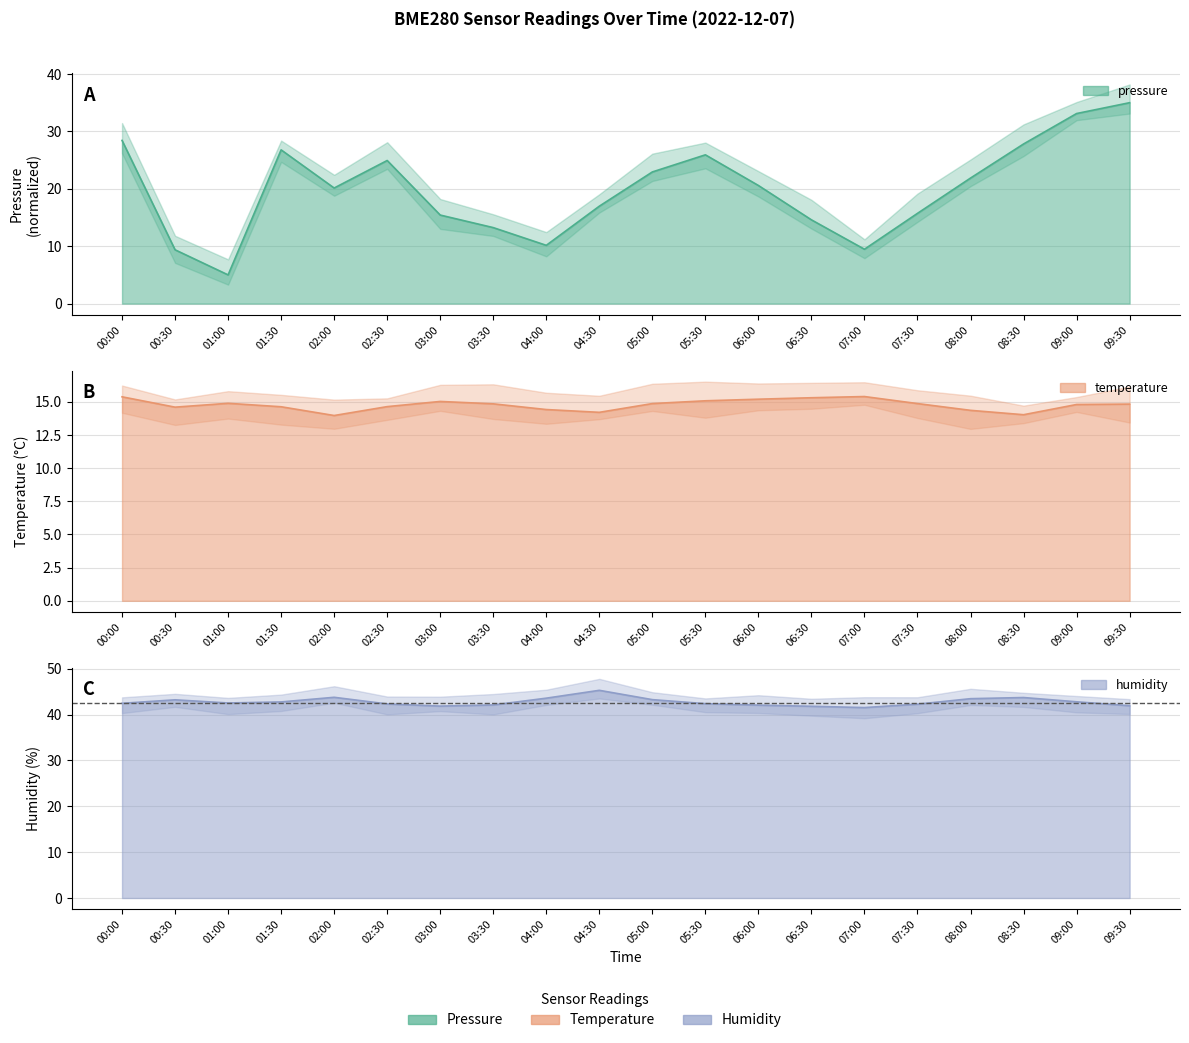

In humidity, how many points are higher than both neighbors (excluding endpoints)?

4